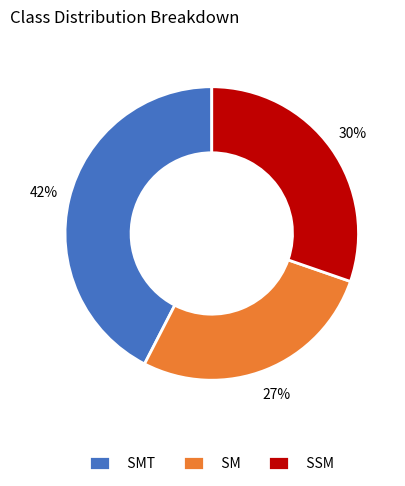

Is it true that SM is 27% of the pie?

True